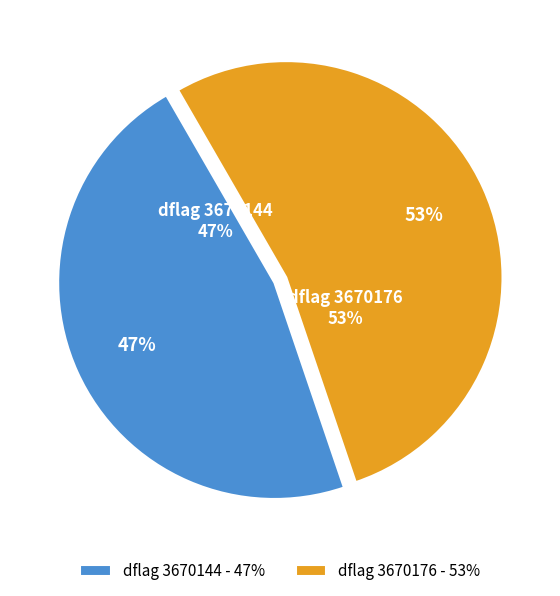

Is it true that 3670176 is 53% of the pie?

True